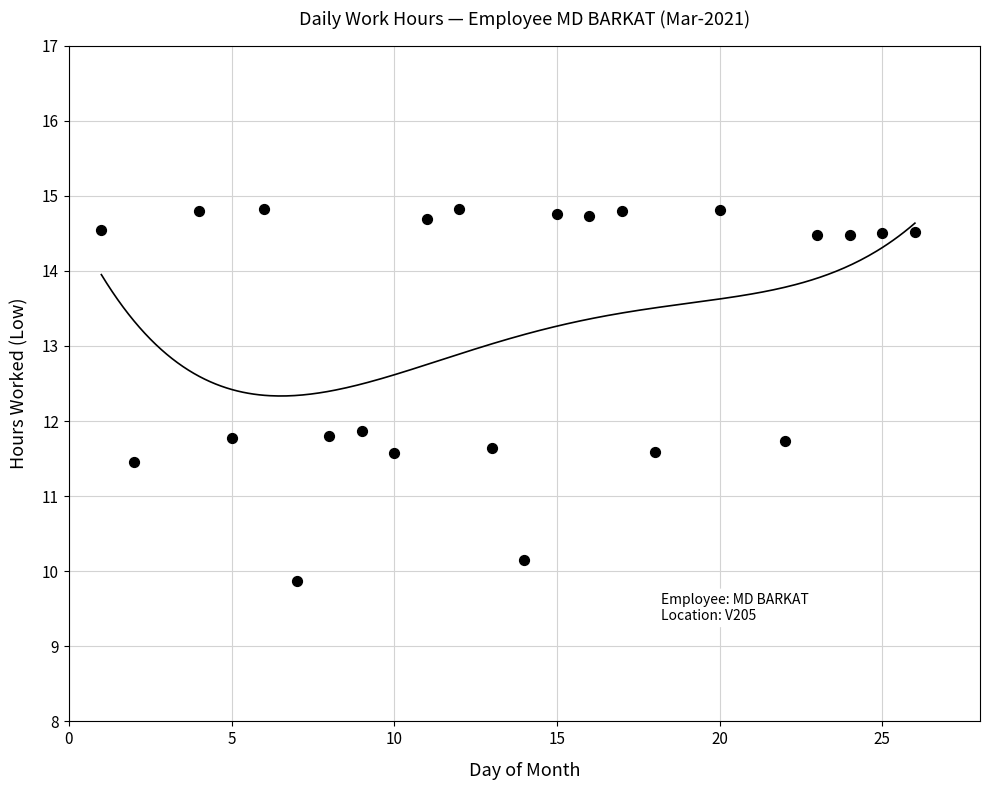

What is the range of Y values (max minus min)?

5.0